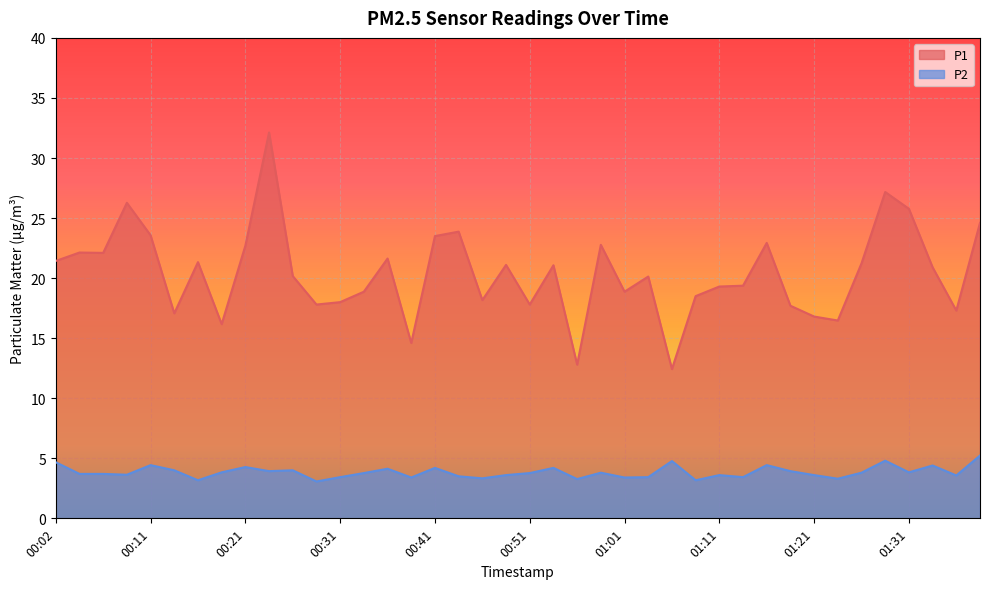

Rank the series by their maximum value, from highest to lowest.

P1, P2